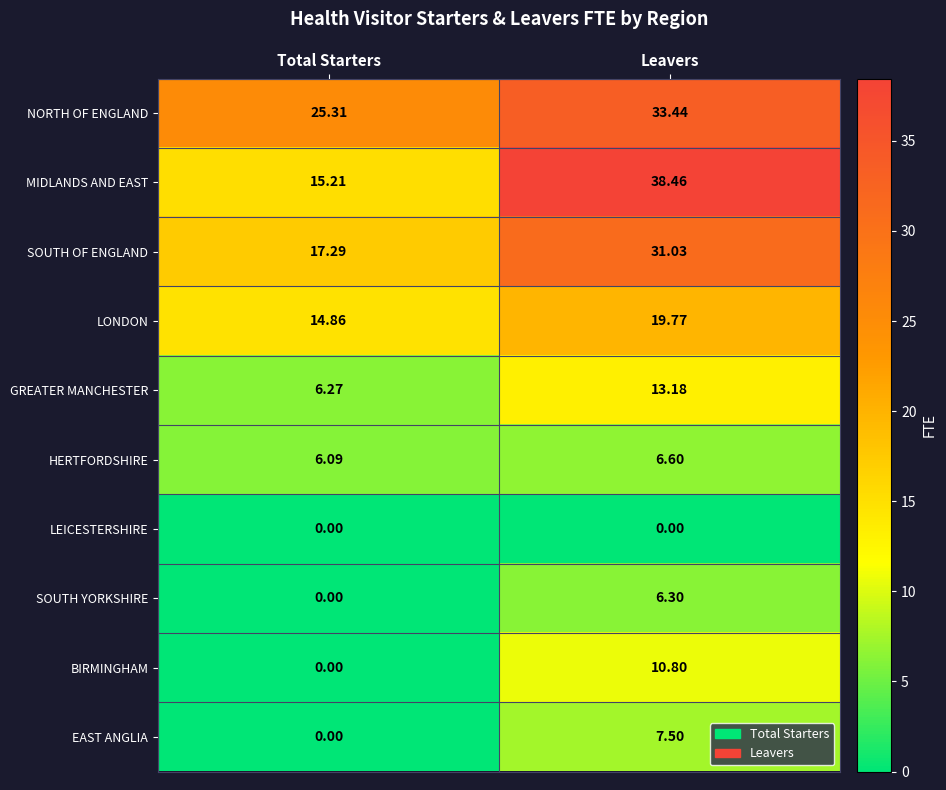

At which category is the sum across all series the highest?

Leavers